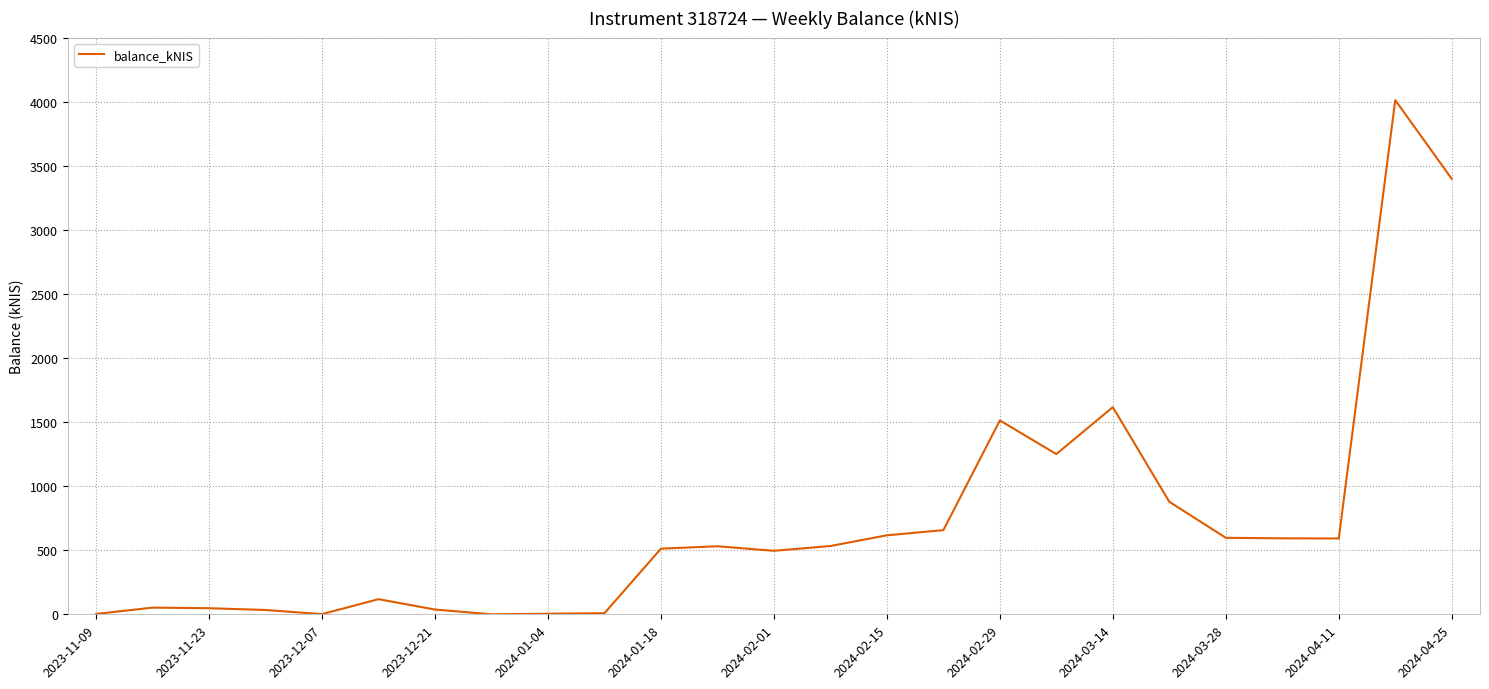

How many lines are shown in the chart?

1